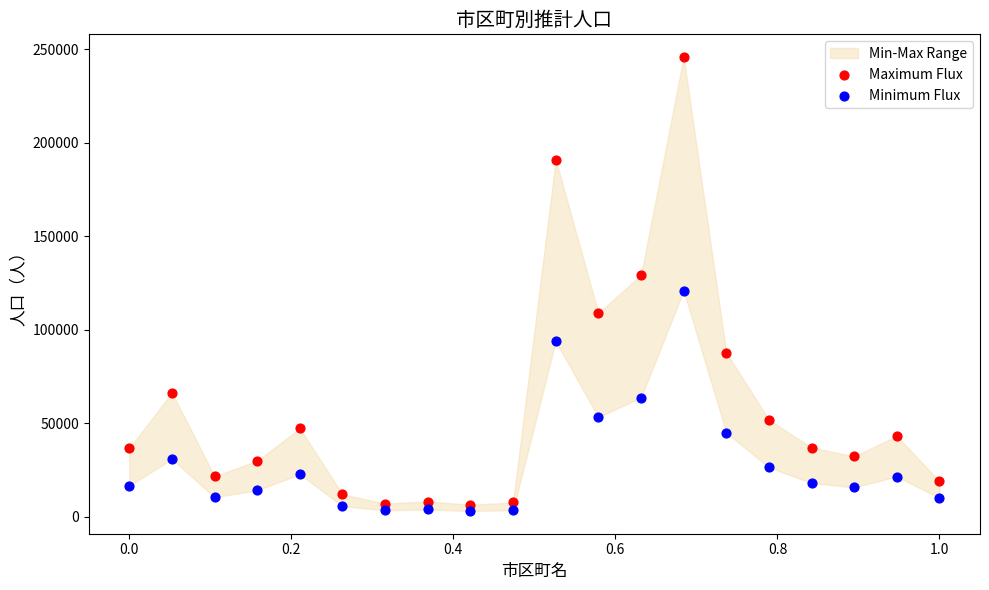

Which series contains the highest Y value?

Maximum Flux